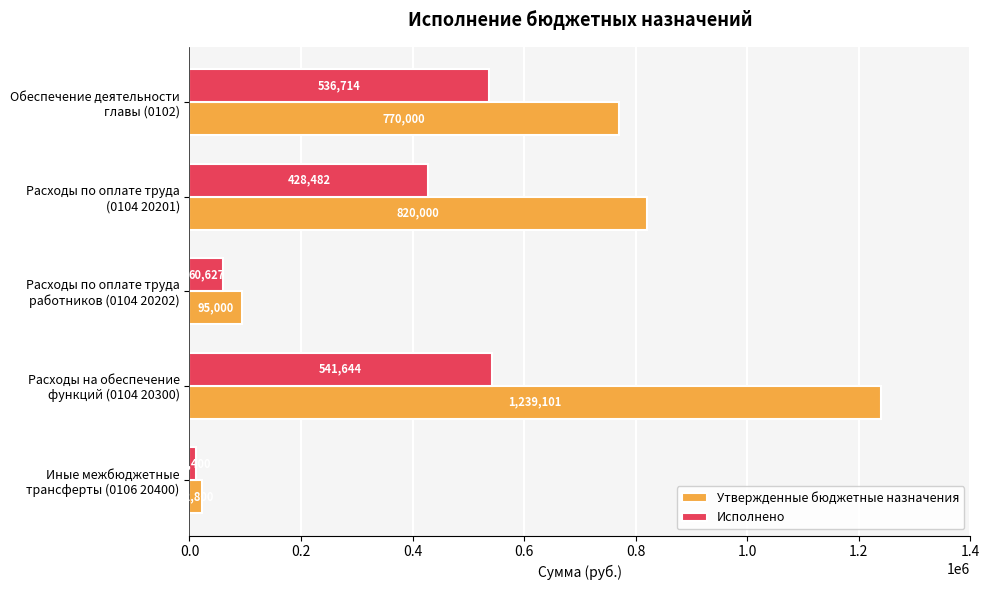

Which series has the largest total across all categories?

Утвержденные бюджетные назначения